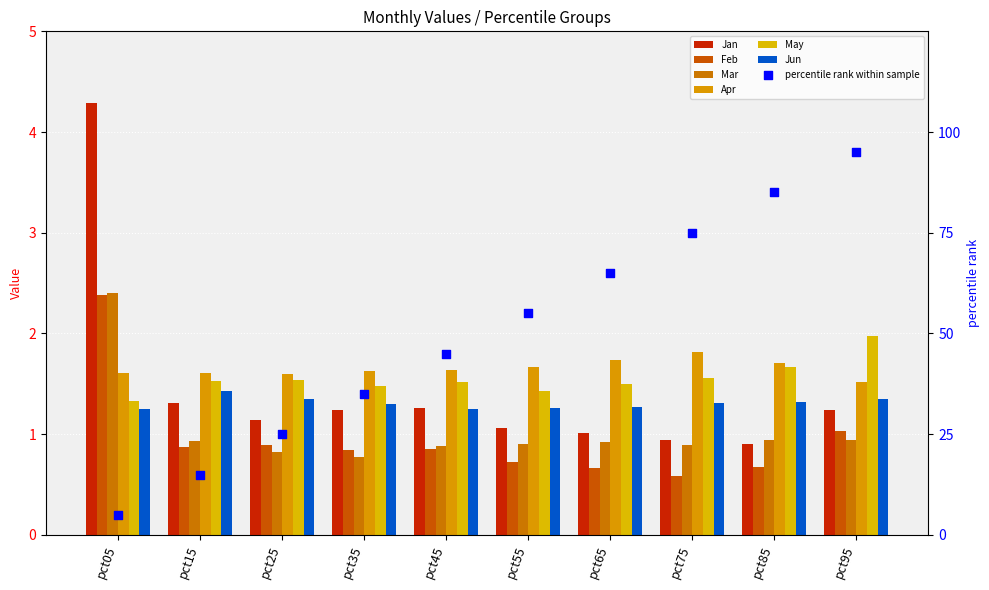

What are all the series names shown in the legend?

Jan, Feb, Mar, Apr, May, Jun